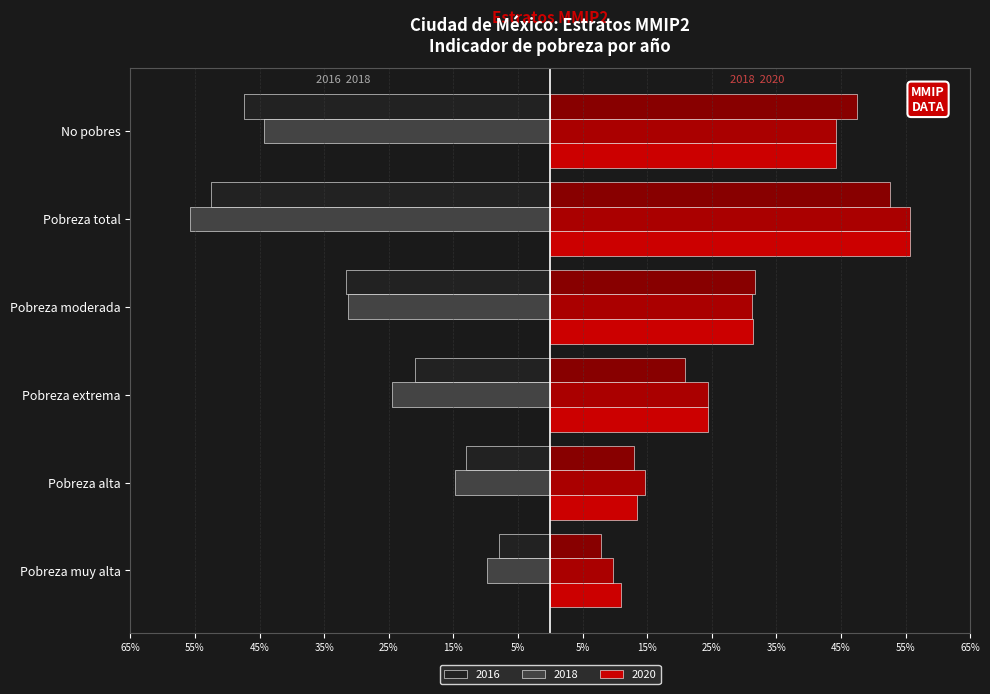

Which series changed the most between Pobreza muy alta and Pobreza total?

2018